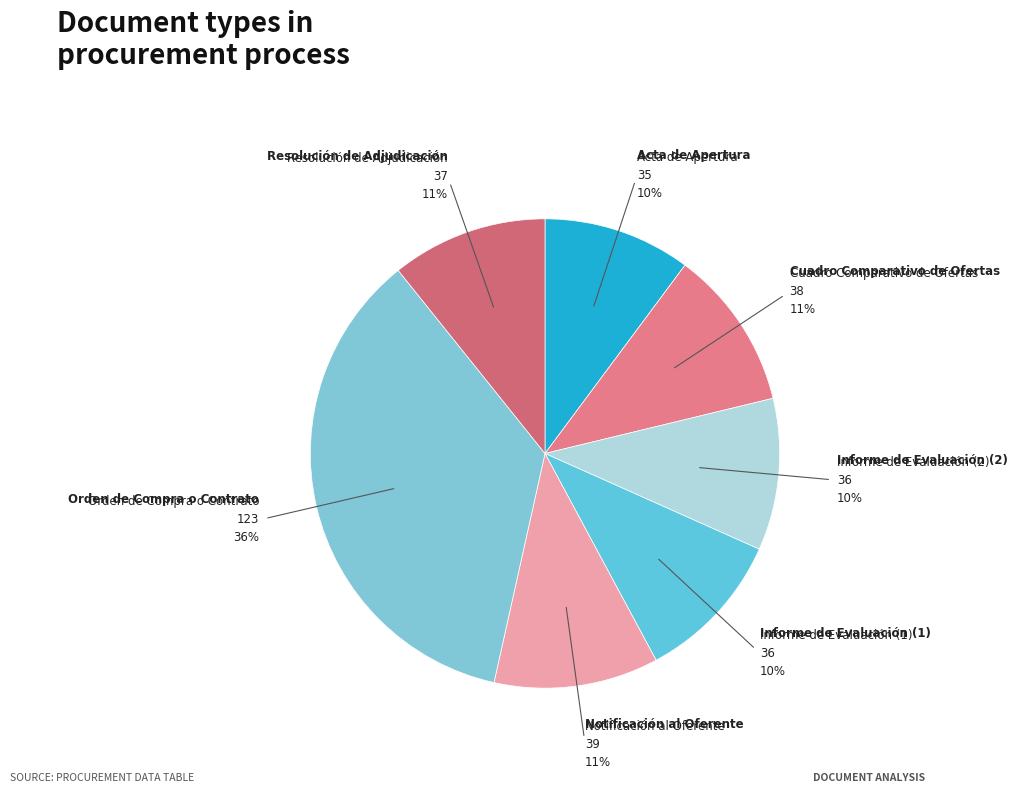

Does Notificación al Oferente represent more than half of the total?

No